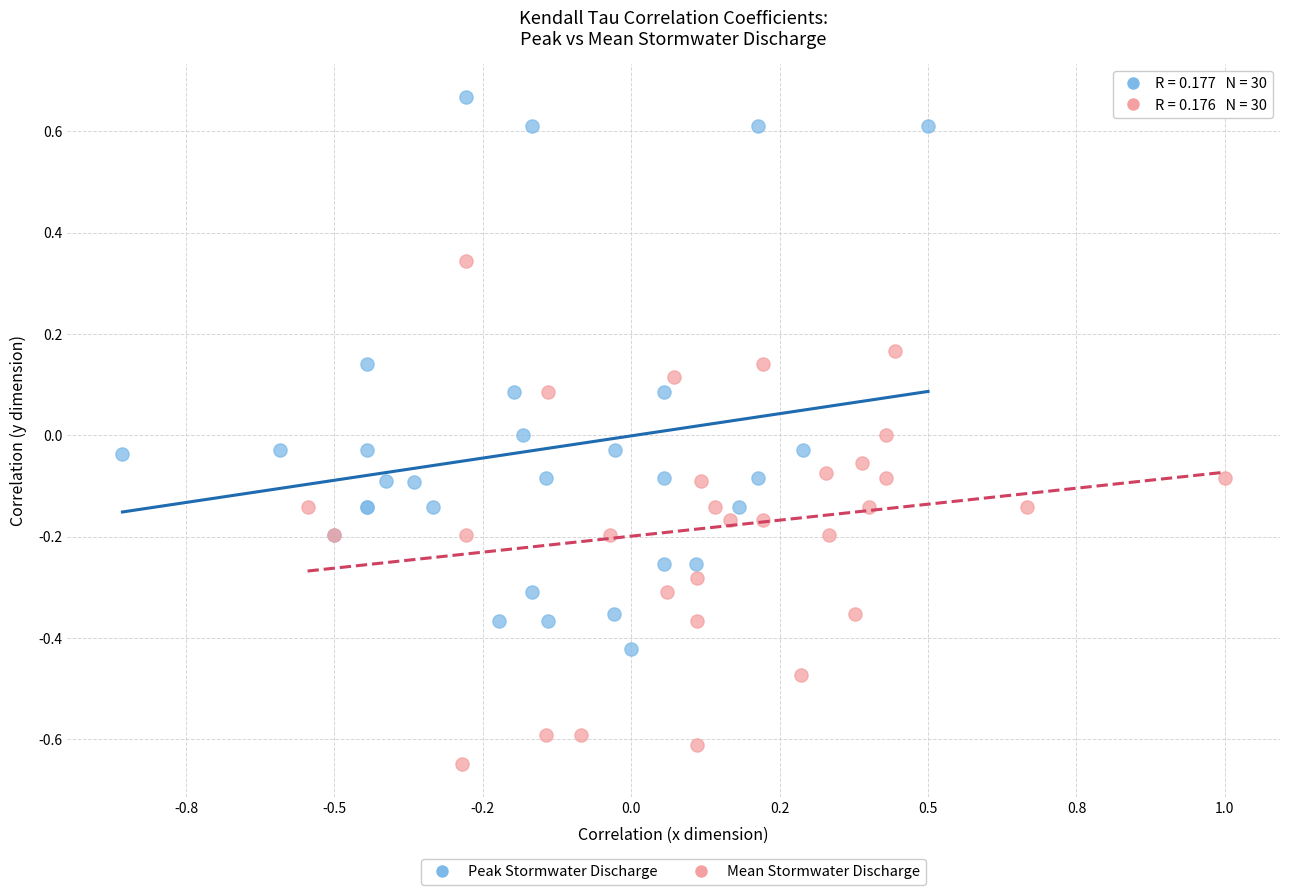

Which series reaches the minimum Y coordinate?

Mean Stormwater Discharge